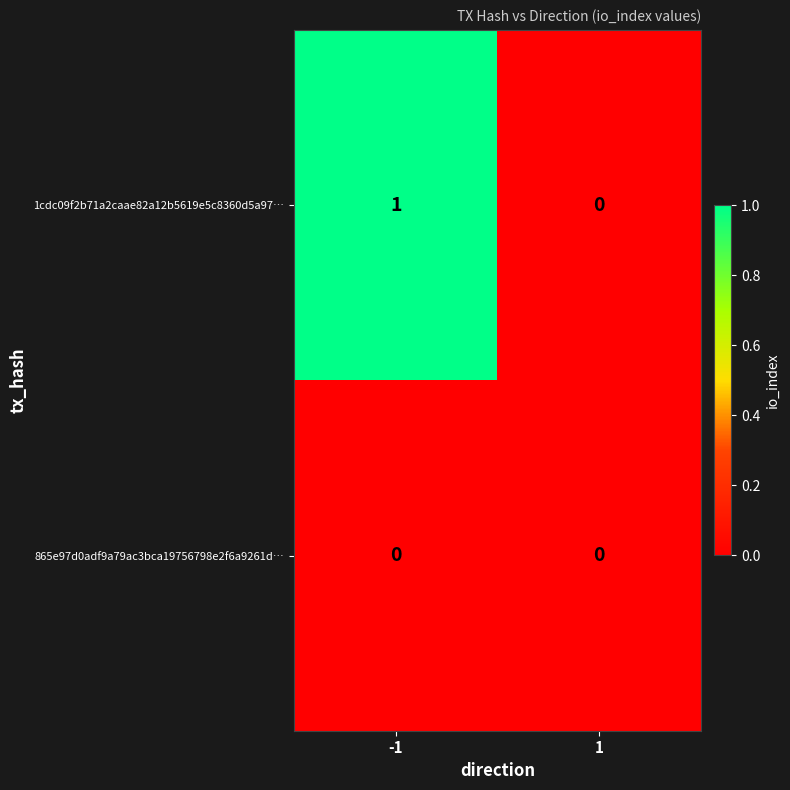

Reading right to left, what are all the values shown in this chart?

1cdc09f2b71a2caae82a12b5619e5c8360d5a97…: 1=0	-1=1
865e97d0adf9a79ac3bca19756798e2f6a9261d…: 1=0	-1=0